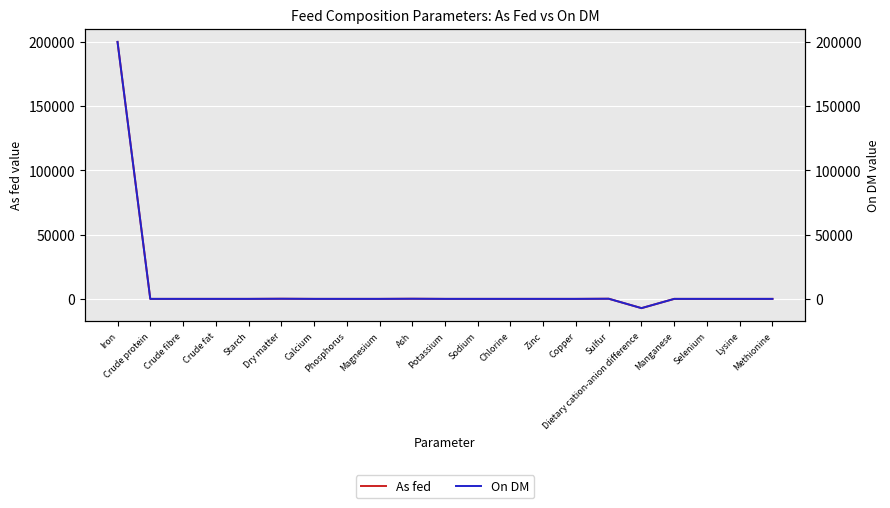

Reading left to right, transcribe all the data shown in this chart.

As fed: 199800.0	0.0	0.0	0.0	0.0	99.9	0.0	0.0	0.0	99.9	0.0	0.0	0.0	0.0	0.0	115.0	-7199.0	0.0	0.0	0.0	0.0
On DM: 200000.0	0.0	0.0	0.0	0.0	100.0	0.0	0.0	0.0	100.0	0.0	0.0	0.0	0.0	0.0	115.0	-7206.0	0.0	0.0	0.0	0.0